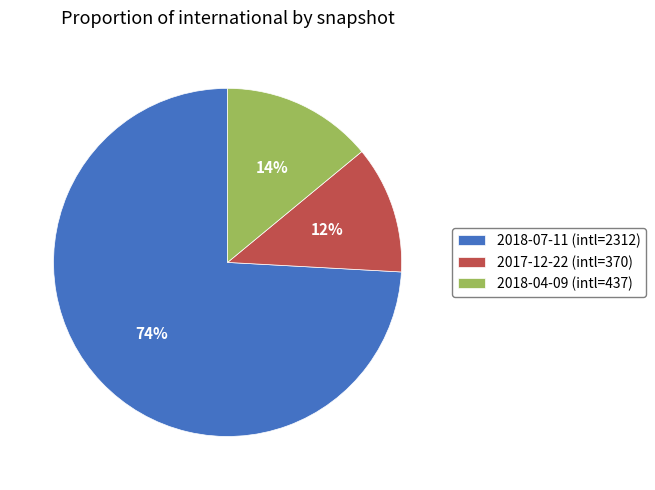

Is the sum of 2018-04-09 (intl=437) and 2018-07-11 (intl=2312) greater than half?

Yes